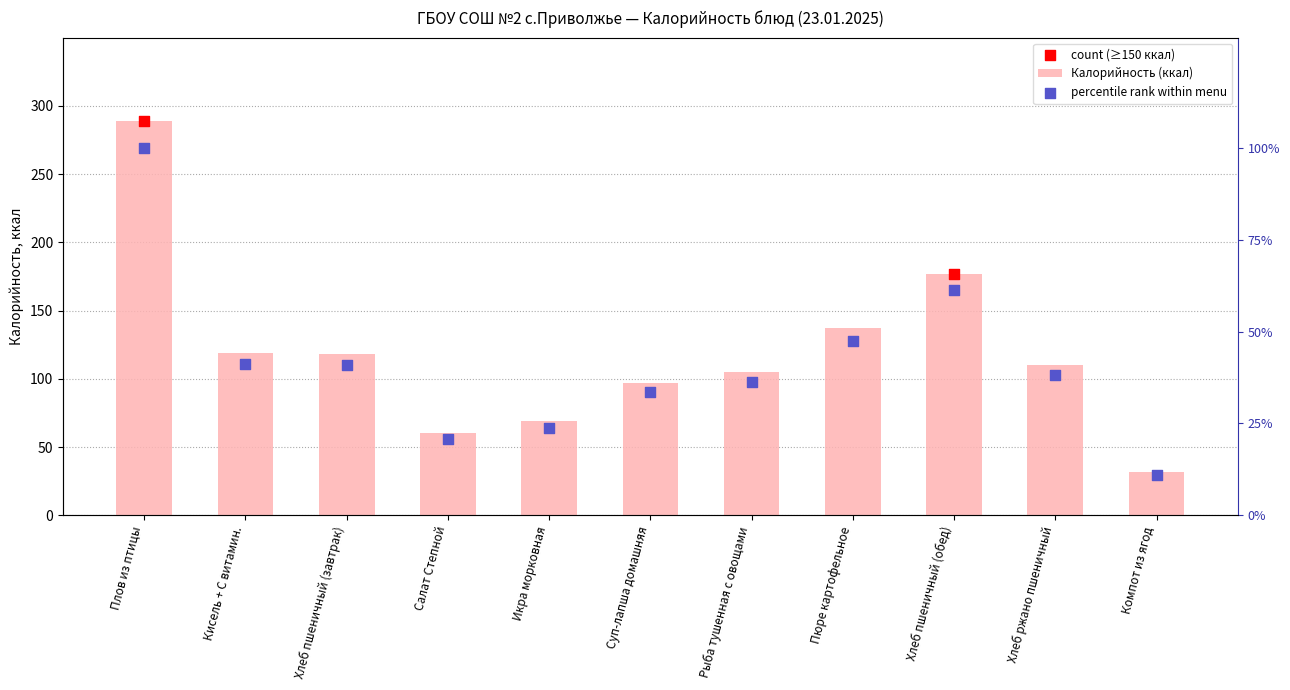

Approximately how many times larger is the value at Кисель + С витамин. compared to Хлеб пшеничный (обед)?

0.7